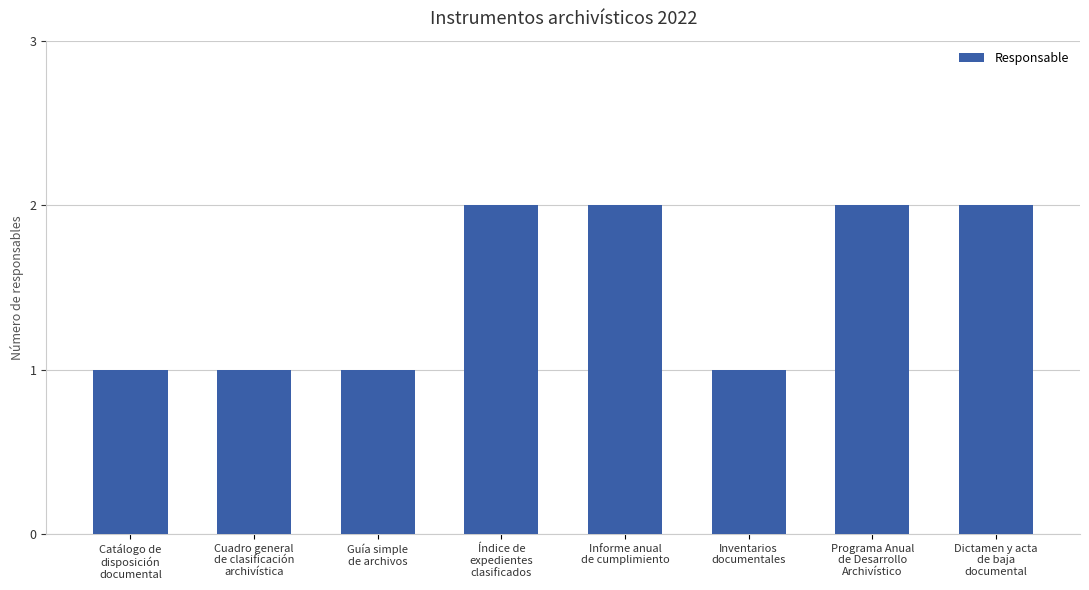

Are the bars horizontal?

No